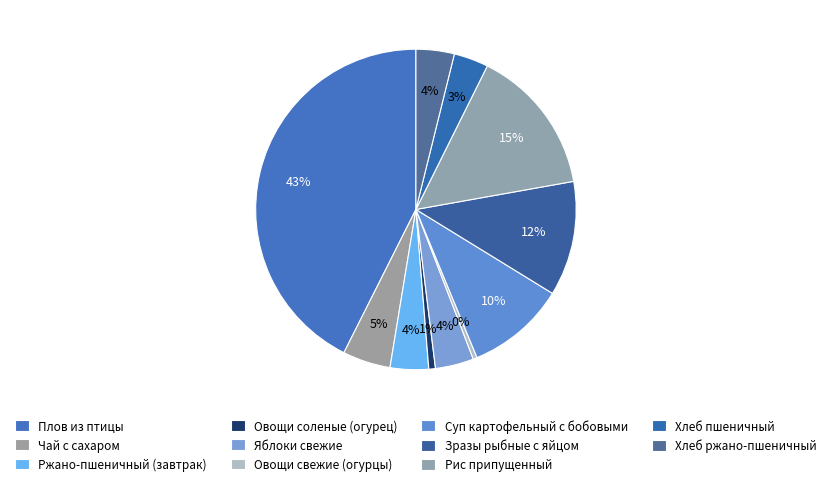

Which slice is the largest?

Плов из птицы